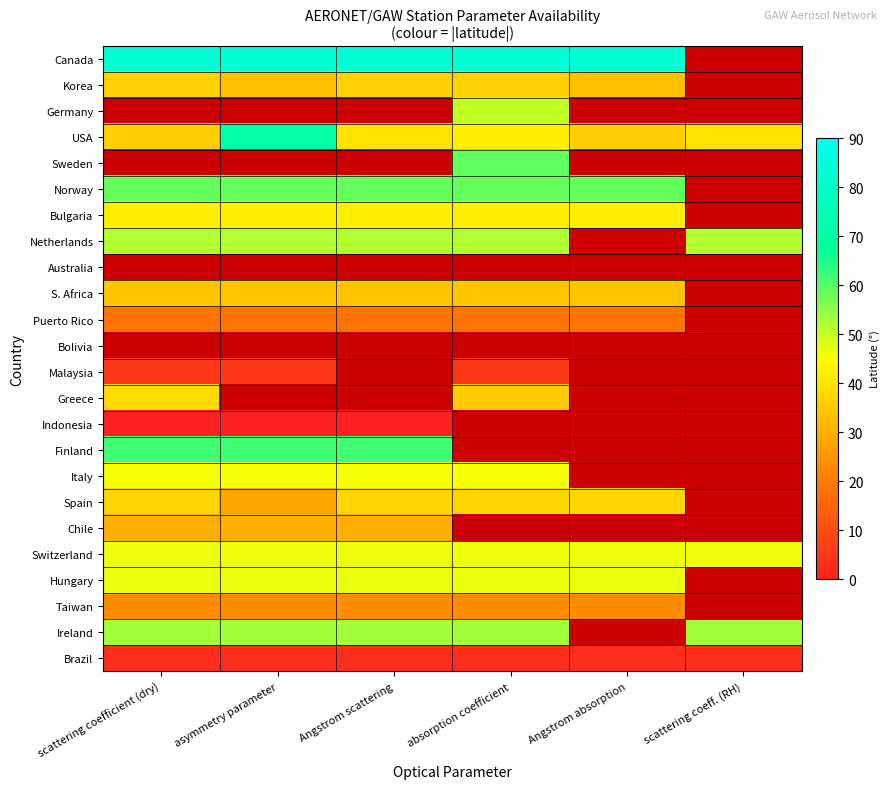

At which category is the sum across all series the highest?

absorption coefficient